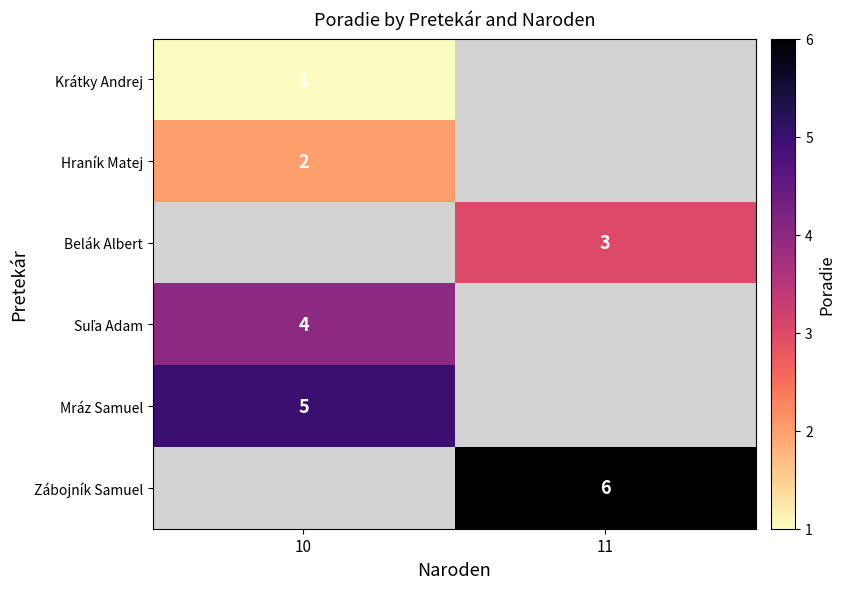

Is it true that Belák Albert equals 1 at 11?

False